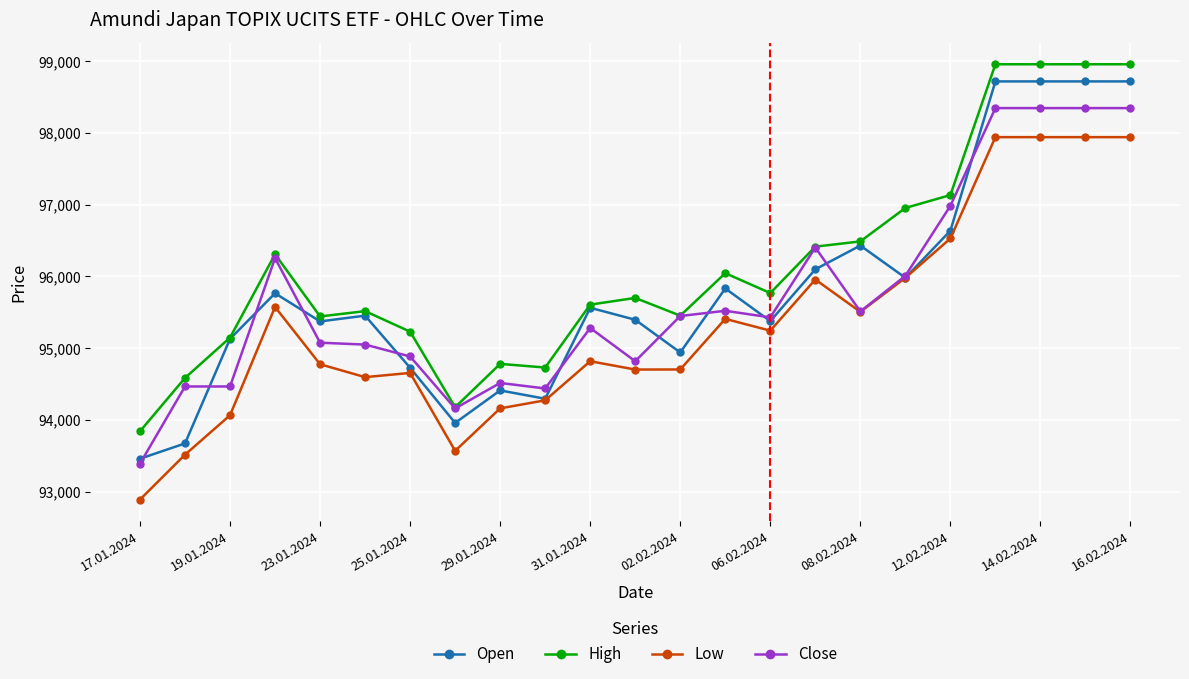

What is the average value of the High series?

96137